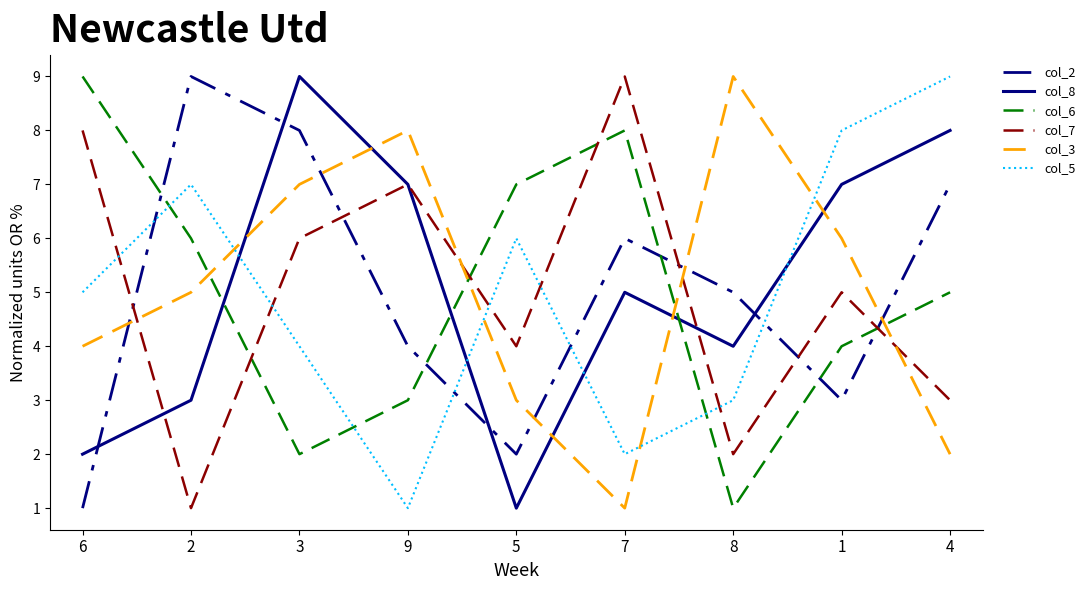

How many values in the col_2 series are below 5?

4